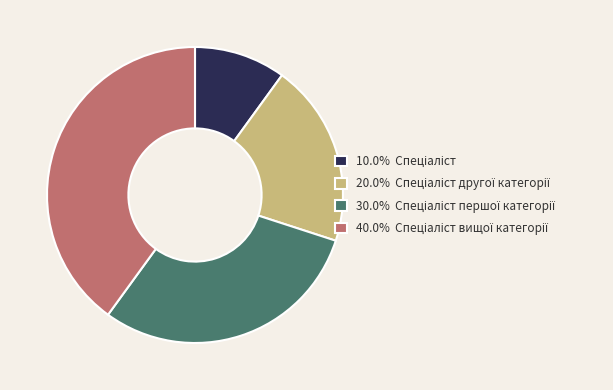

Is there any slice that represents more than half of the pie?

No